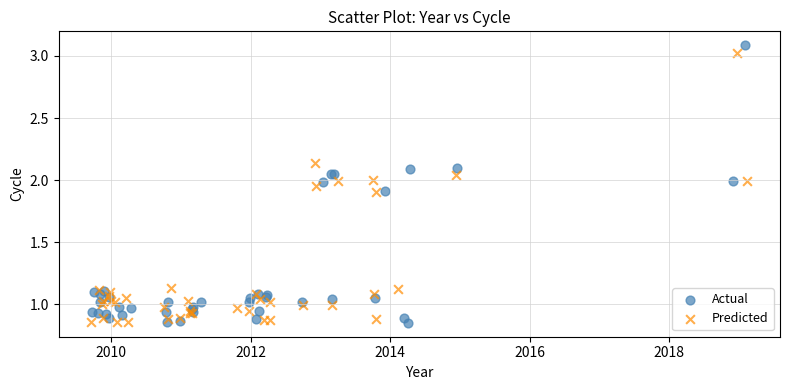

Which series has the largest Y range (max minus min)?

Actual